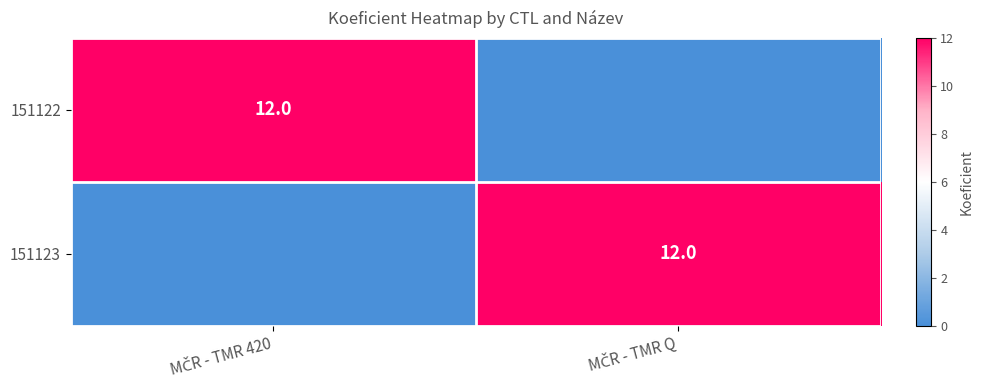

At which label does 151122 reach its peak?

MČR - TMR 420